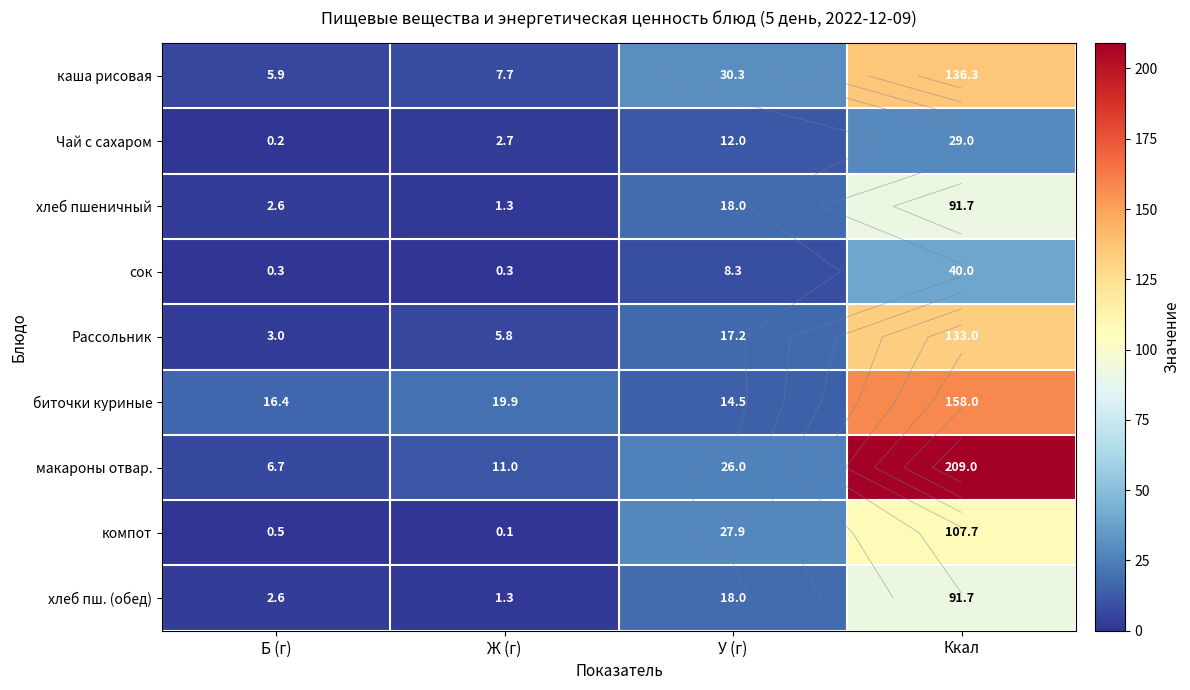

Read the хлеб пшеничный value at Ккал.

91.7